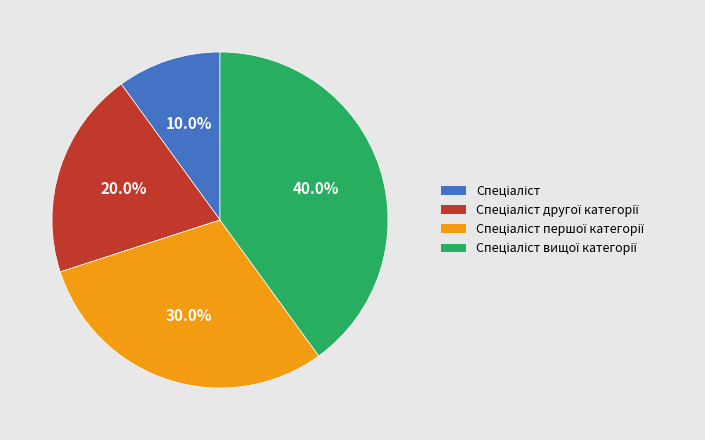

Does any single category account for the majority?

No